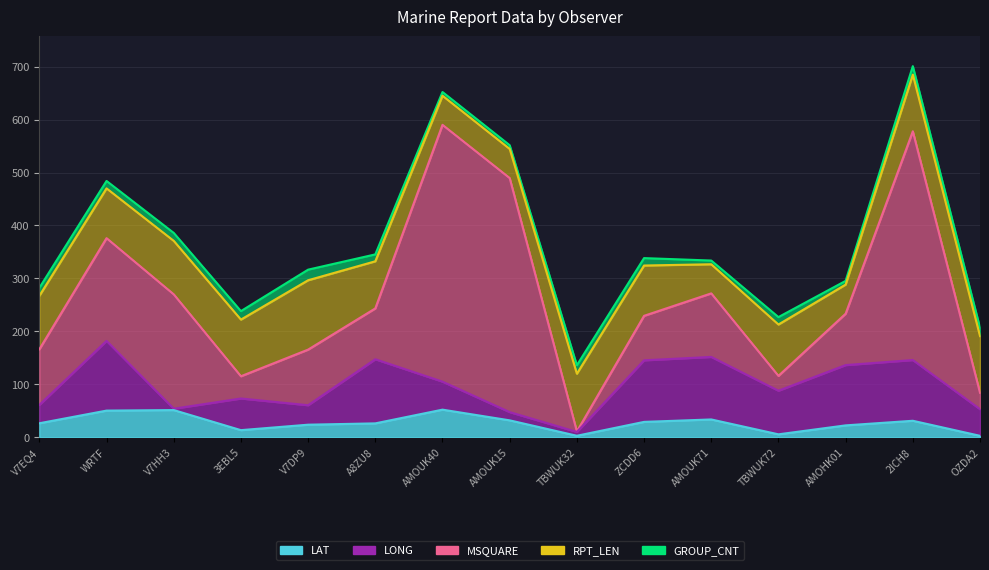

How many lines are shown in the chart?

5